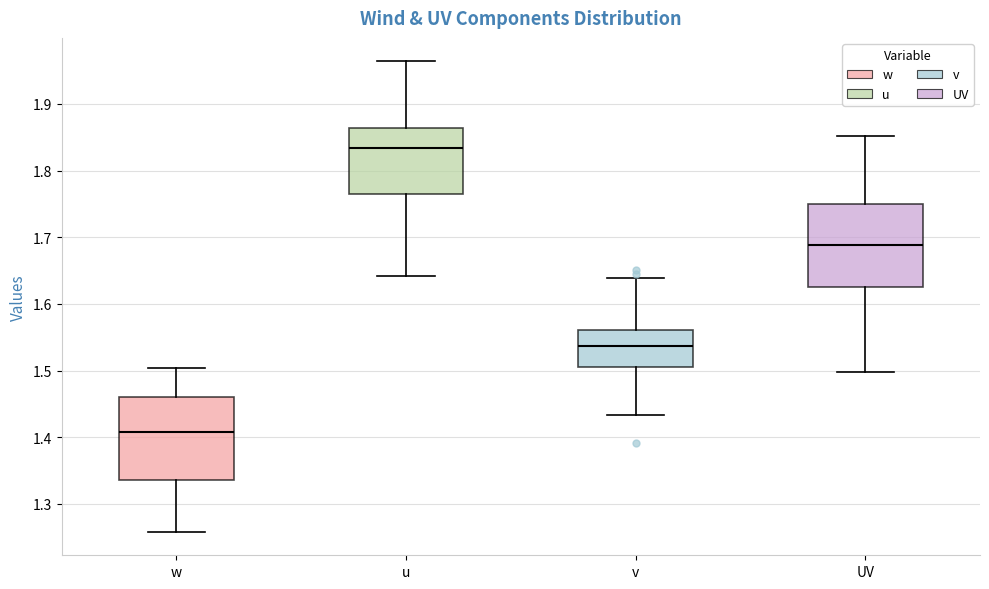

Reading left to right, transcribe this box plot: for each box, give where its median line is, the range the box spans, and where its two whiskers end, as read against the y-axis. The values are not printed on the chart, so give them approximately, as read against the axis.

w: median 1.41, box 1.34 to 1.46, whiskers 1.26 to 1.50
u: median 1.83, box 1.76 to 1.86, whiskers 1.64 to 1.96
v: median 1.54, box 1.51 to 1.56, whiskers 1.43 to 1.64
UV: median 1.69, box 1.63 to 1.75, whiskers 1.50 to 1.85